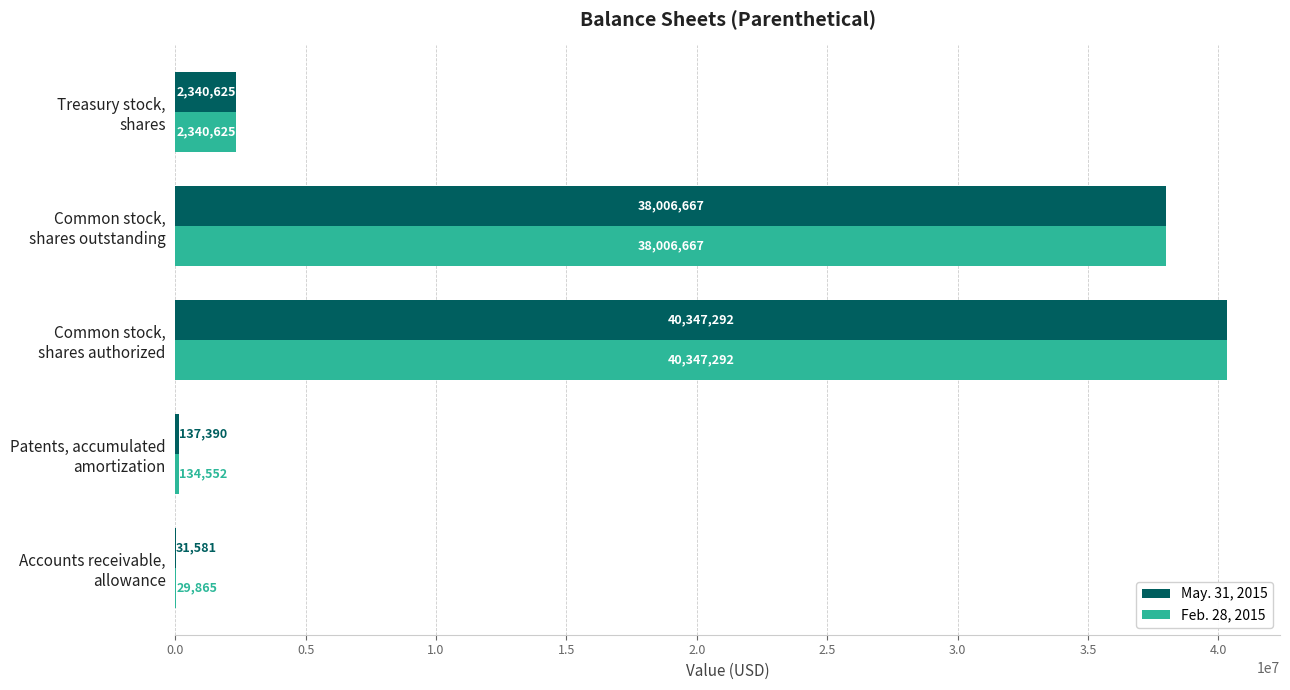

What is the maximum value for Feb. 28, 2015?

40347292